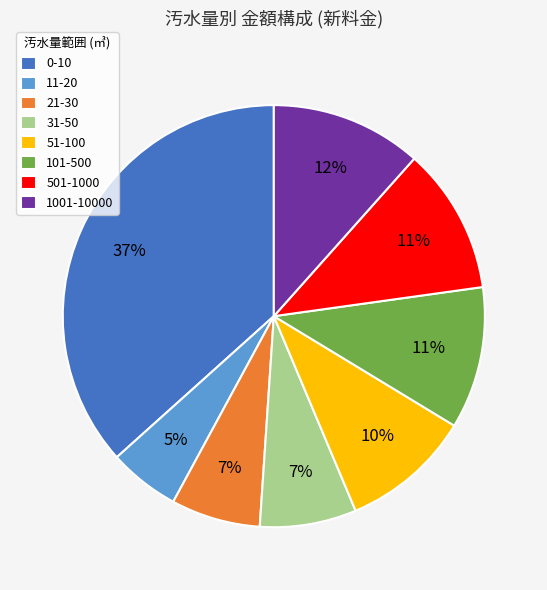

Do 51-100 and 1001-10000 together represent more than half of the pie?

No